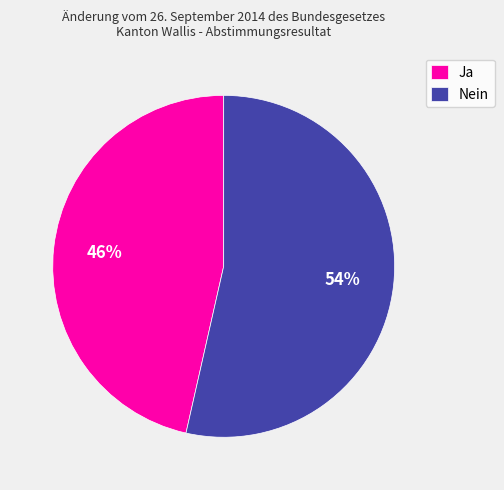

Count the number of slices in the pie.

2